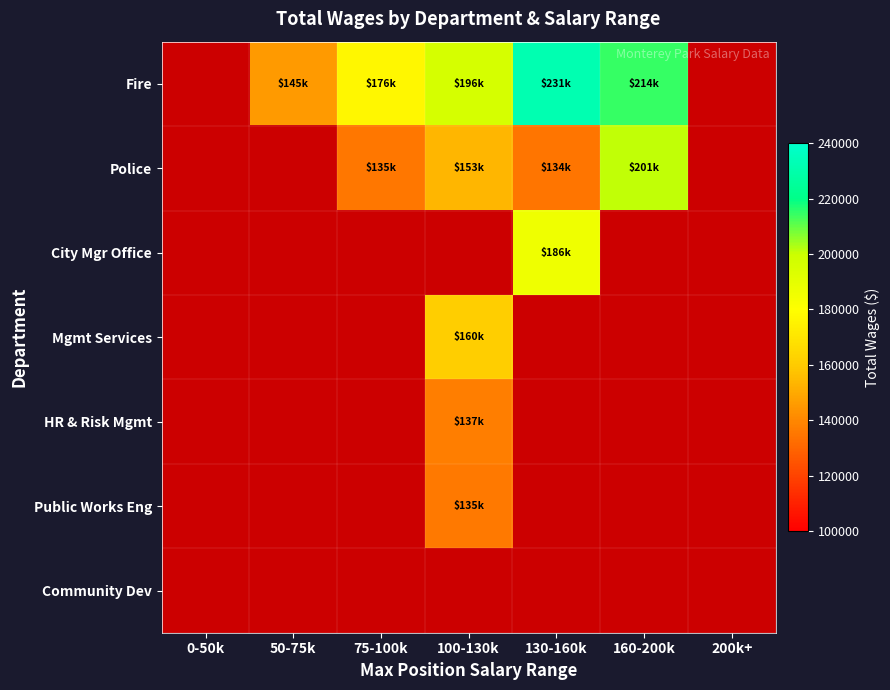

What is the smallest value displayed?

134462.0